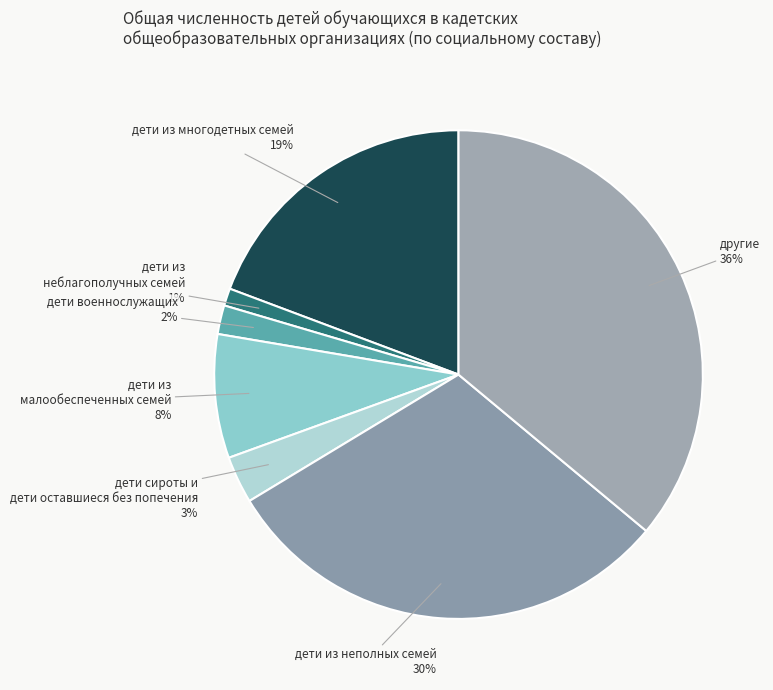

Is the sum of дети из неполных семей and дети сироты и дети оставшиеся без попечения greater than half?

No